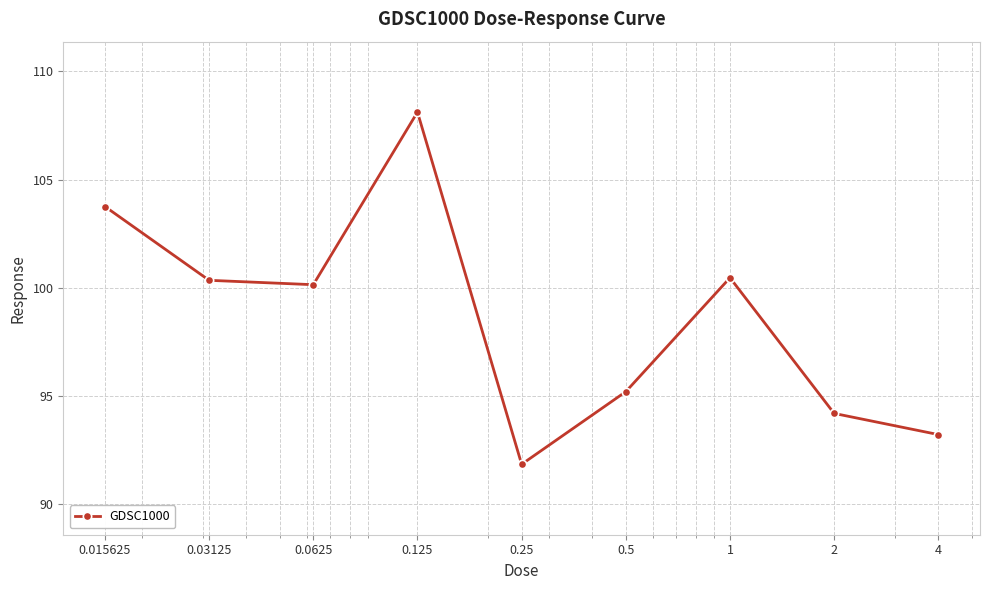

How many points are lower than both their immediate neighbors (excluding endpoints)?

2